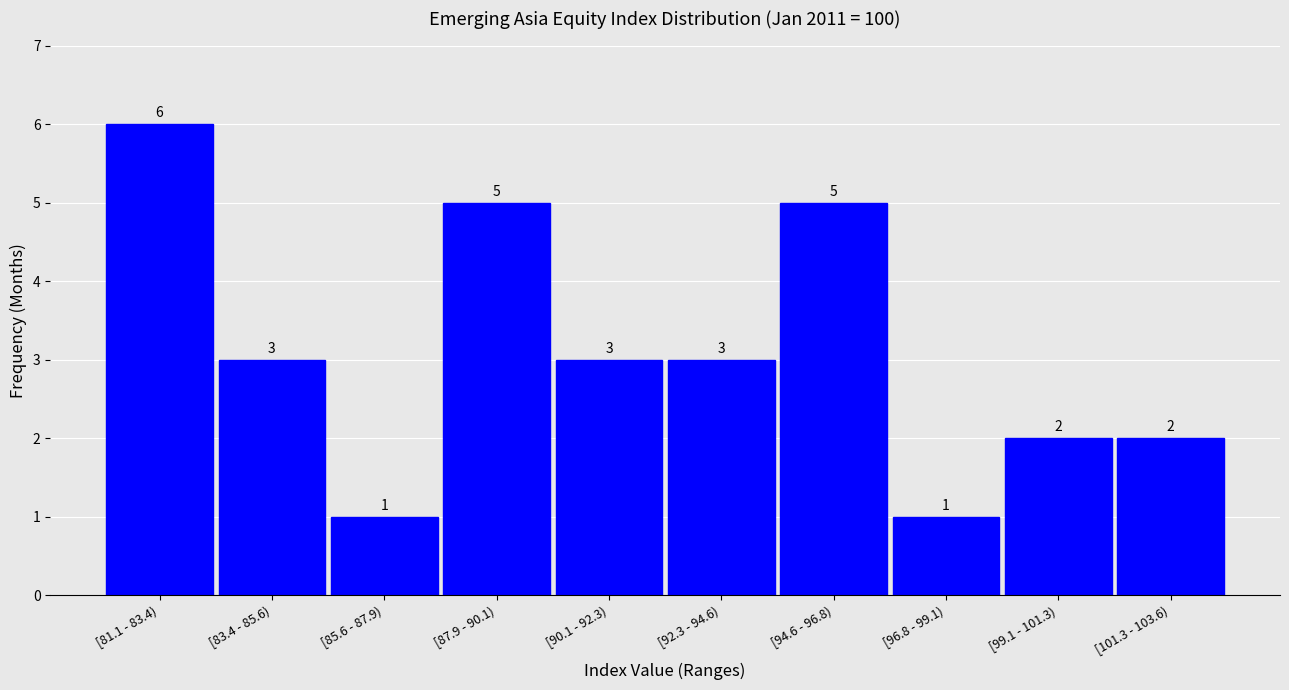

Reading left to right, what are all the values shown in this chart?

6	3	1	5	3	3	5	1	2	2